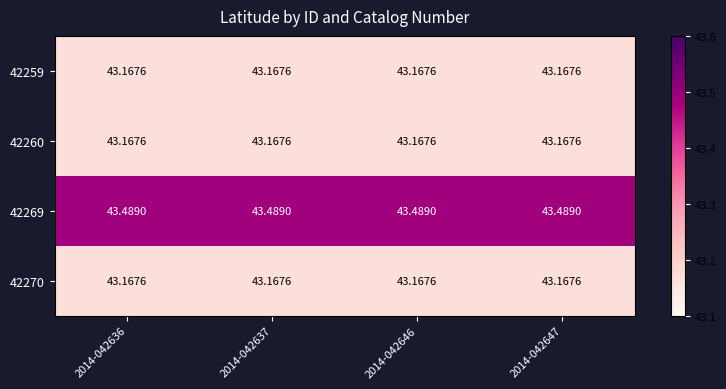

Is the value of 42259 at 2014-042646 greater than the value of 42269 at 2014-042637?

No